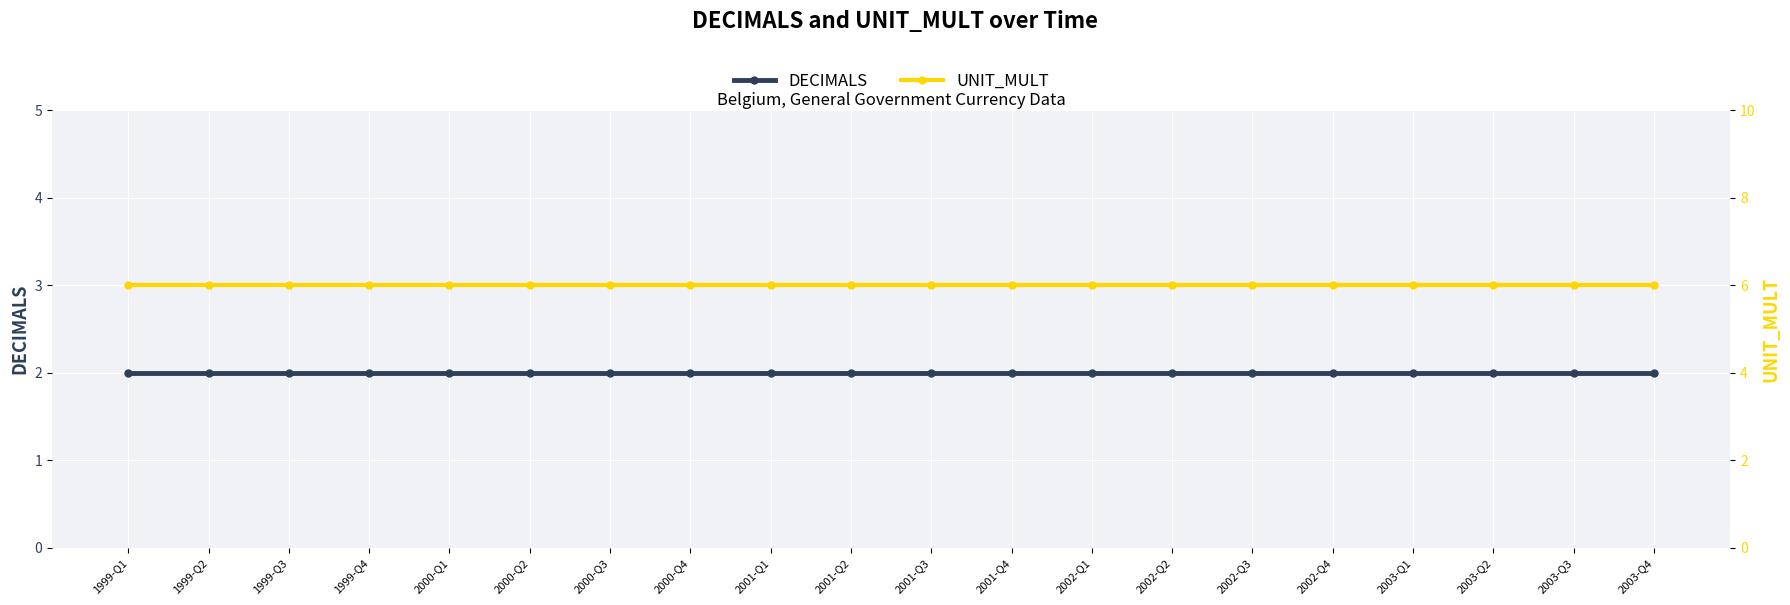

Reading left to right, what are all the values shown in this chart?

DECIMALS: 2	2	2	2	2	2	2	2	2	2	2	2	2	2	2	2	2	2	2	2
UNIT_MULT: 6	6	6	6	6	6	6	6	6	6	6	6	6	6	6	6	6	6	6	6